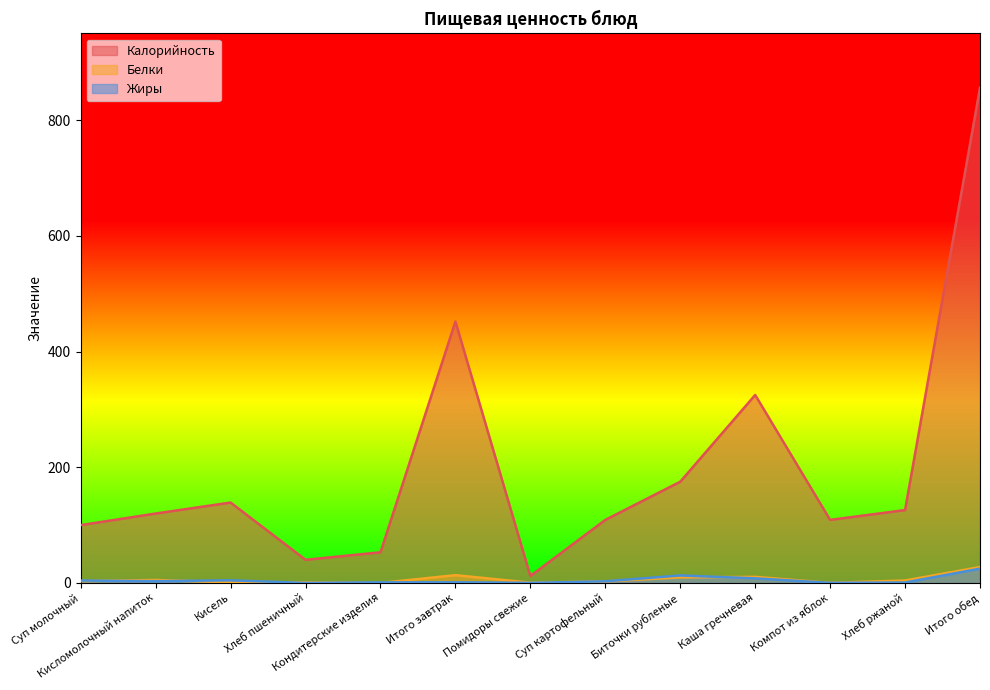

True or false: Белки and Жиры cross at least once.

True